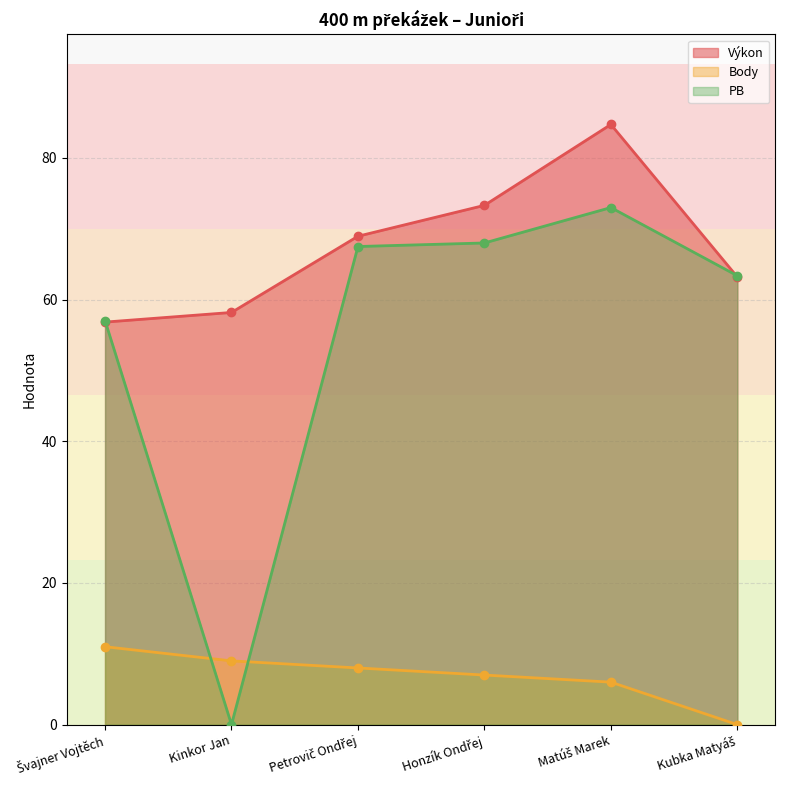

How many lines are shown in the chart?

3